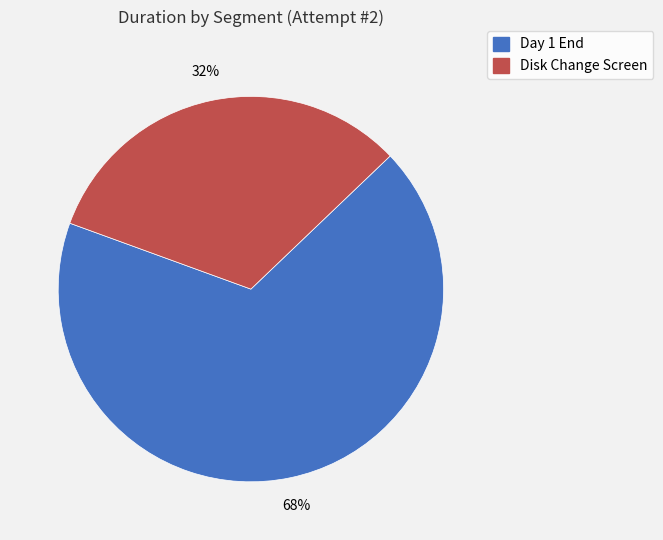

How many slices are in this pie chart?

2